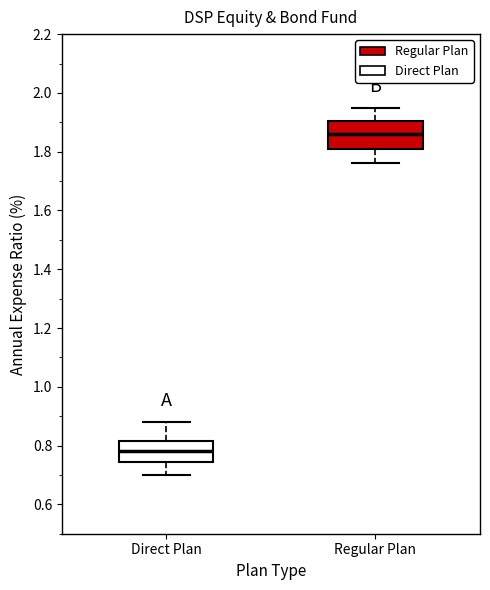

Which box has the lowest median line?

Direct Plan